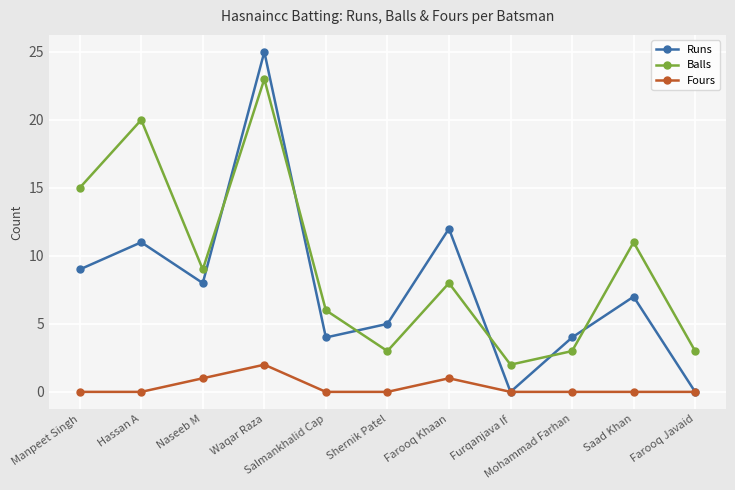

True or false: Fours and Balls intersect in this chart.

False